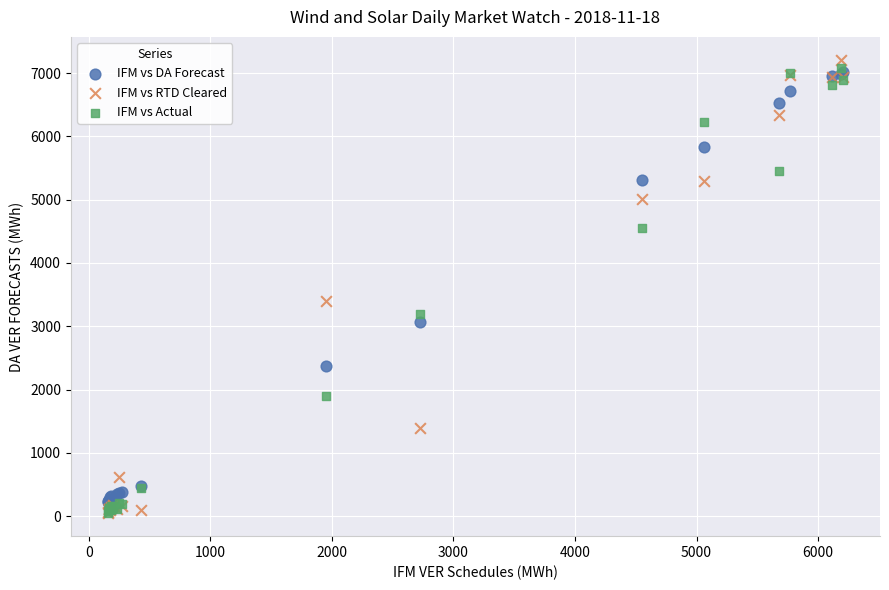

Across all series, what Y value is closest to 3628?

3392.5